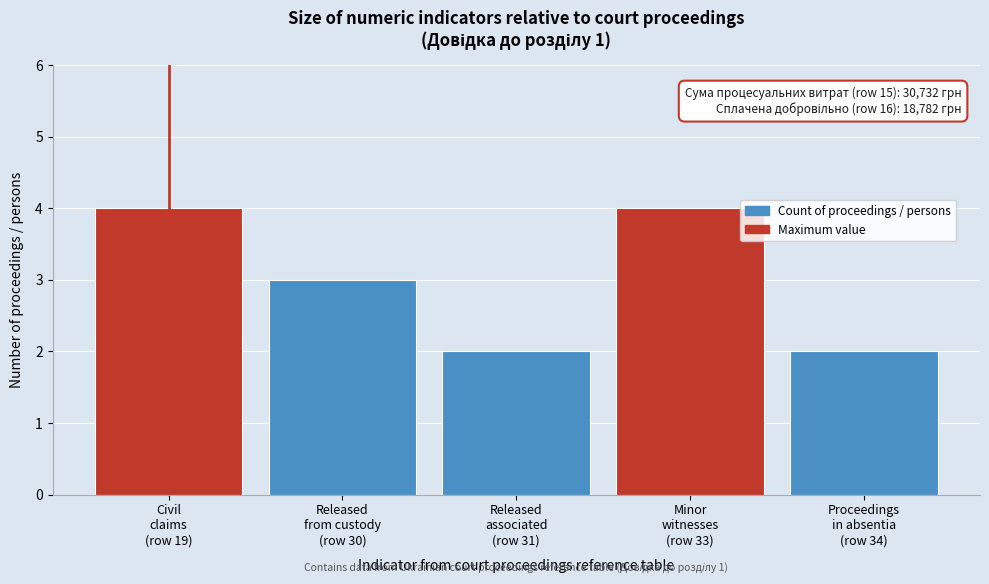

Reading left to right, what are all the values shown in this chart?

4	3	2	4	2